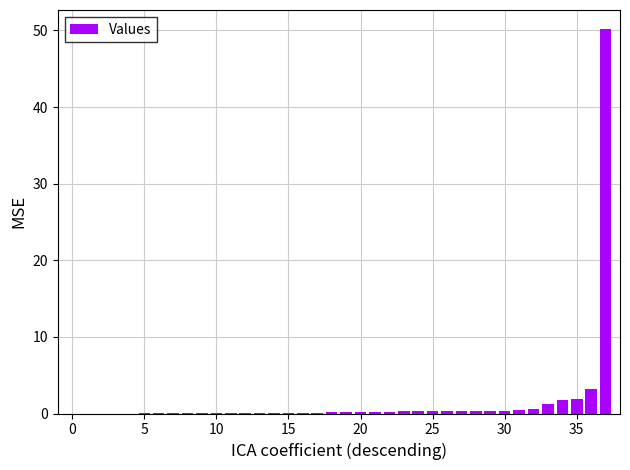

What is the maximum value shown in the chart?

50.2